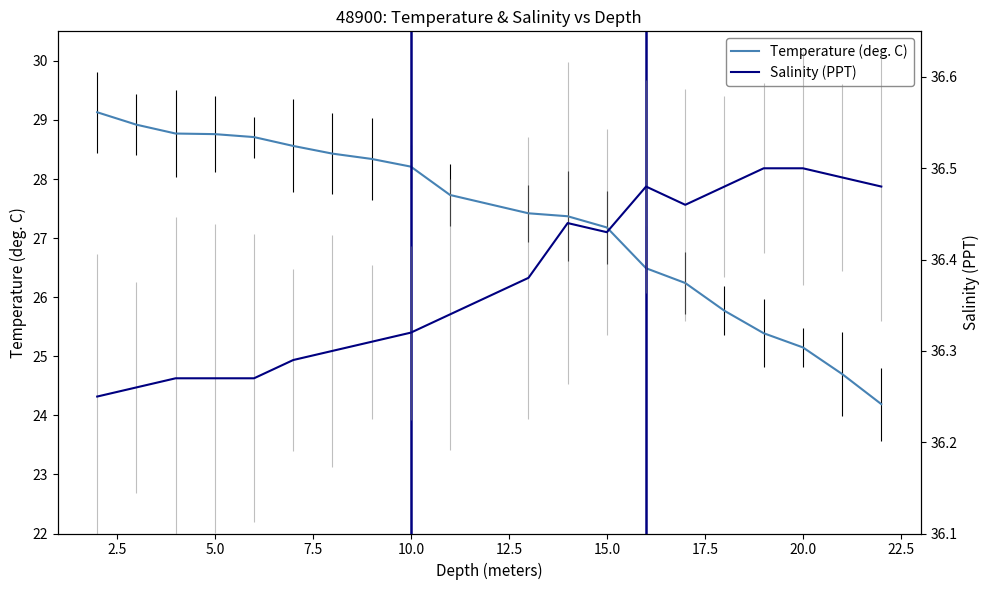

True or false: Salinity (PPT) has more than 1 points higher than both neighbors.

True